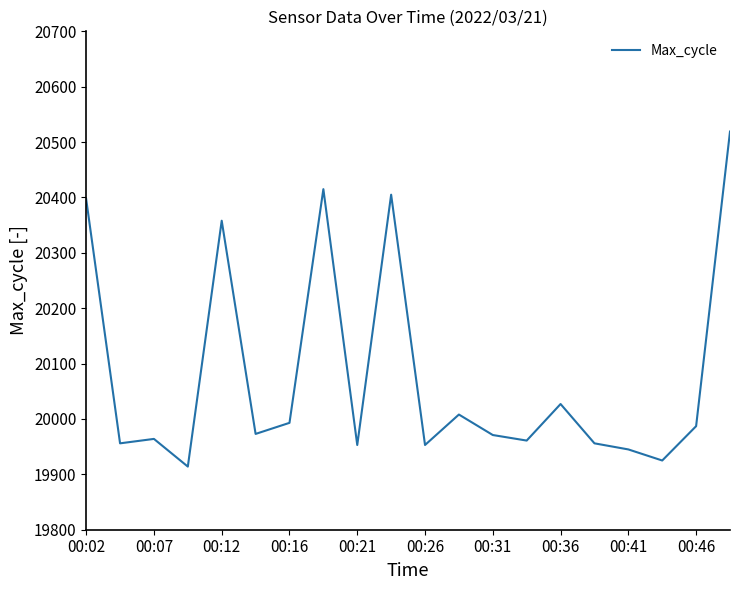

What is the greatest value displayed?

20519